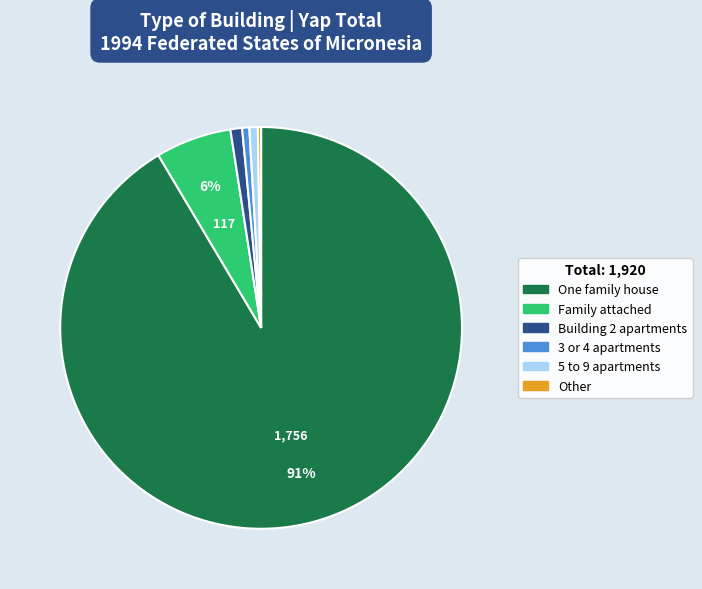

True or false: 3 or 4 apartments accounts for 1% of the total.

True